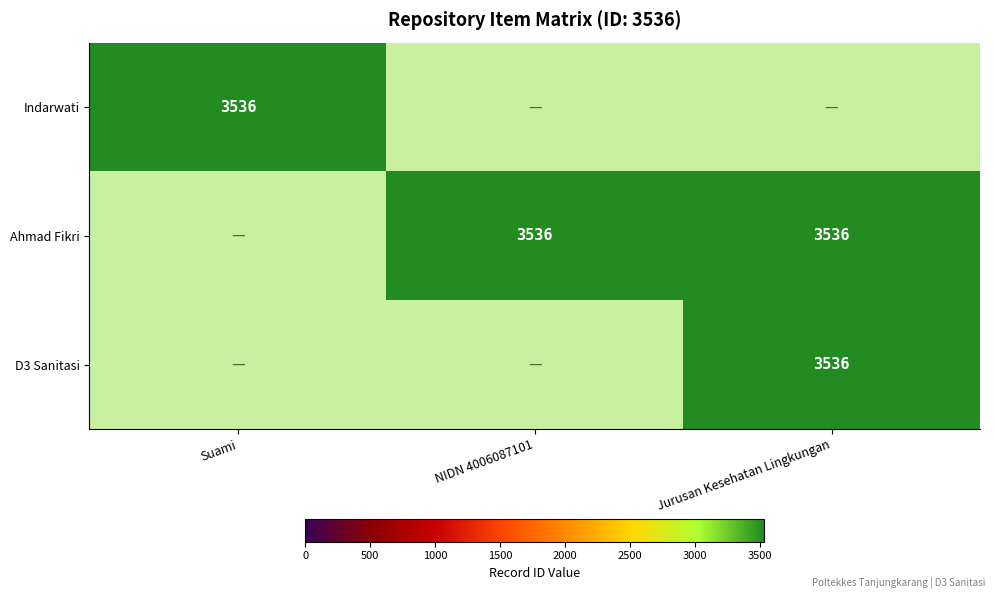

Which has a higher value, Jurusan Kesehatan Lingkungan or NIDN 4006087101?

Jurusan Kesehatan Lingkungan